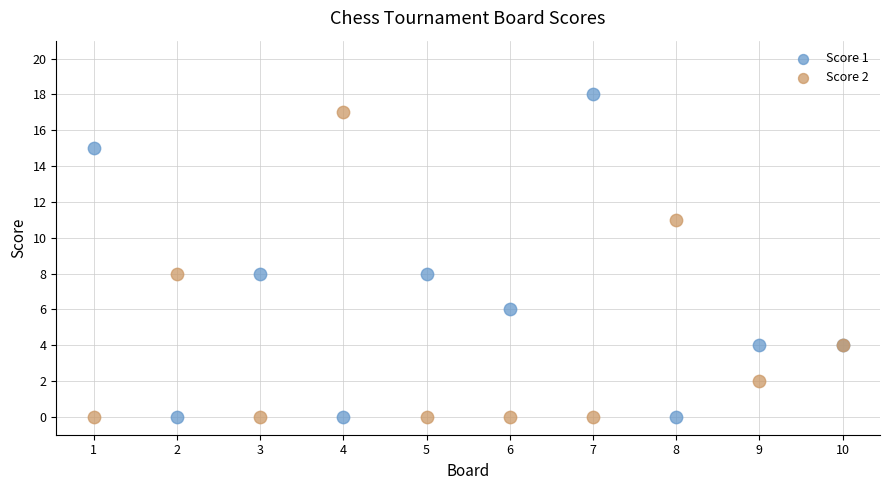

Which series reaches the maximum Y coordinate?

Score 1